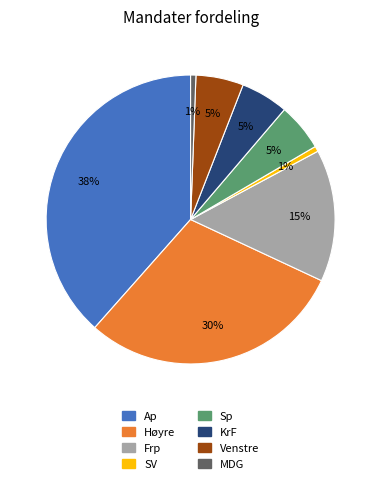

Does any single category account for the majority?

No